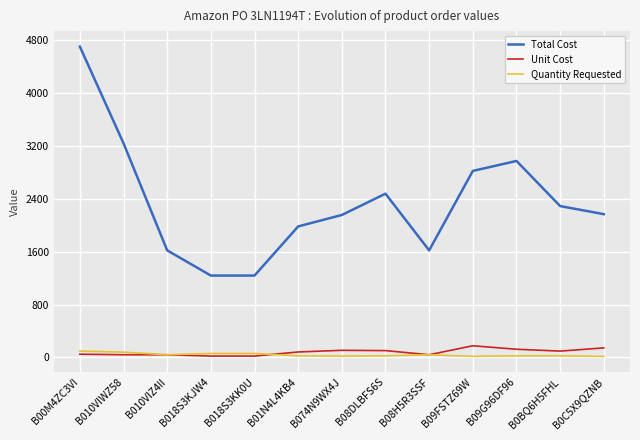

What is the greatest value displayed?

4698.3